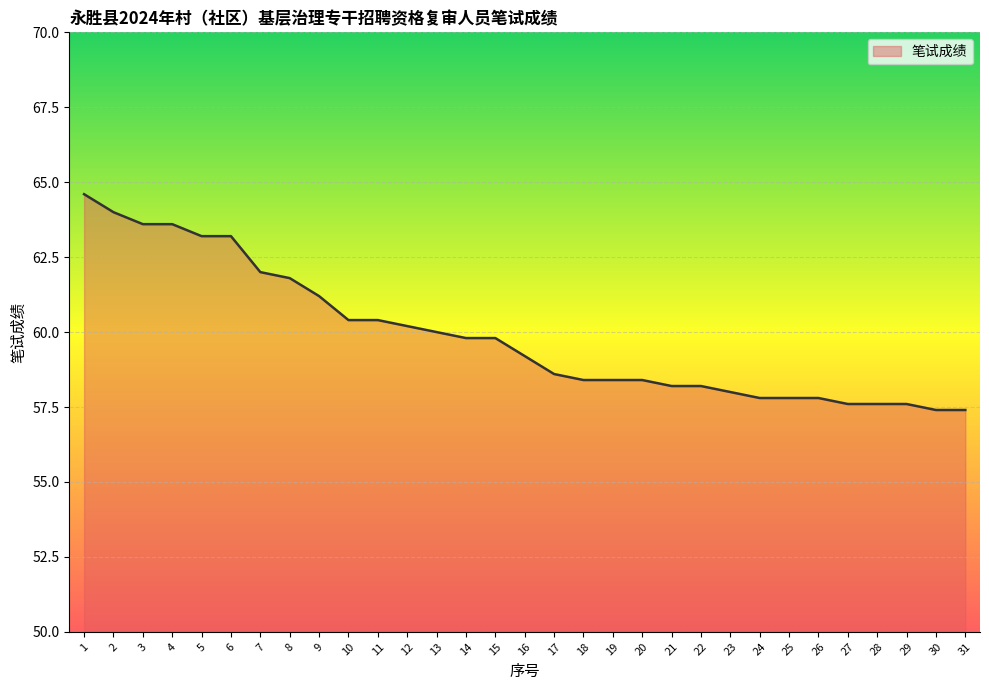

Where does the data first go above 59?

1